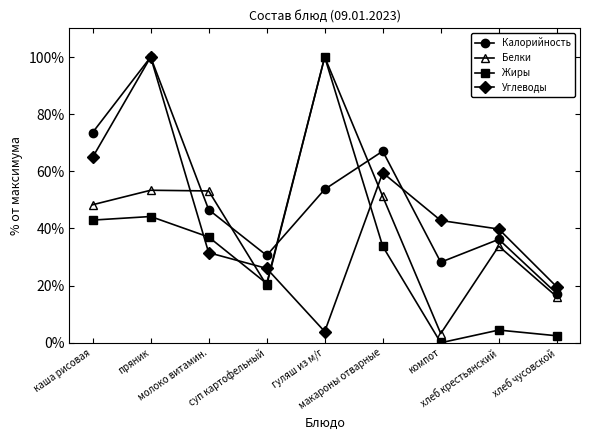

Where is Жиры nearest to the value 50?

пряник